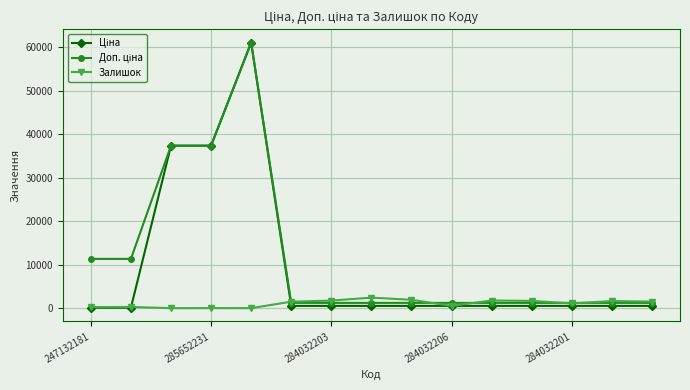

At how many categories does at least one series exceed 28172?

3